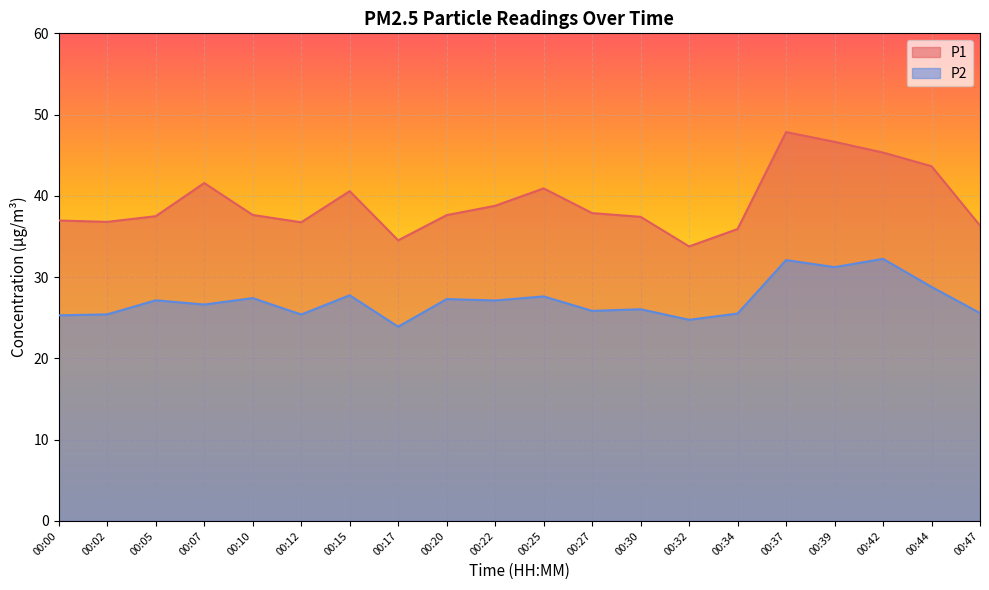

List the series in order of their peak value, lowest first.

P2, P1